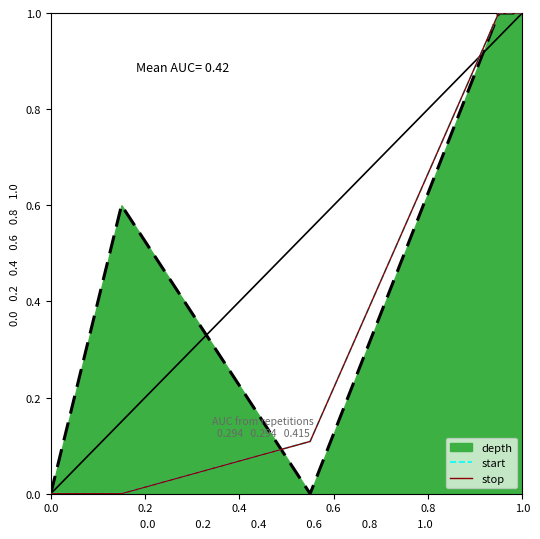

Which series has the largest total across all categories?

depth